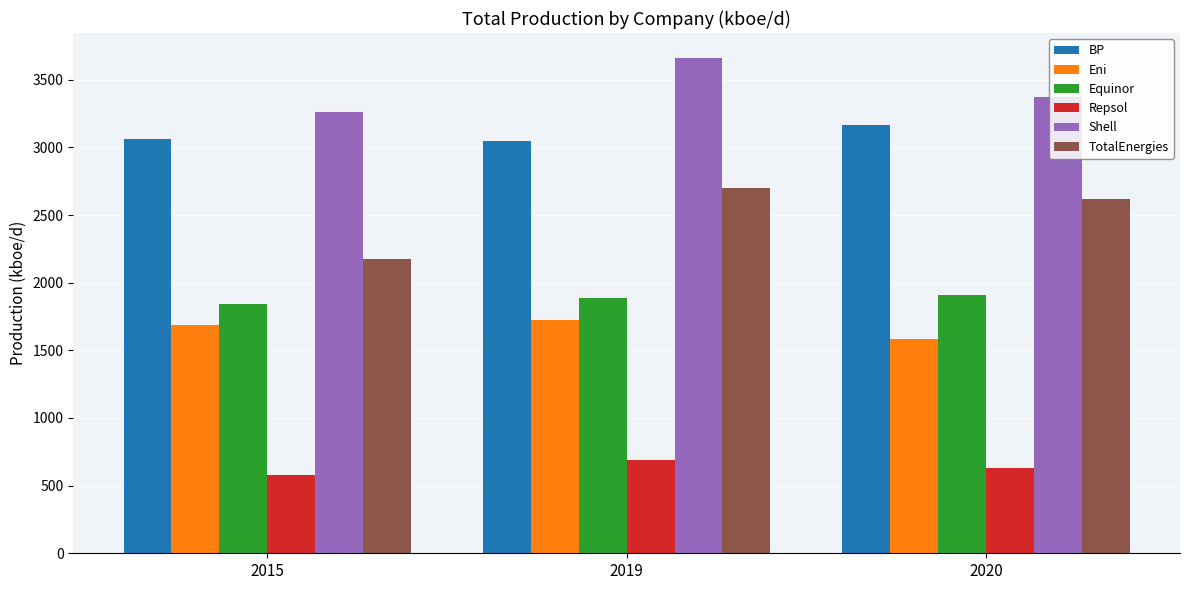

How many data points in Eni are above 1686?

2